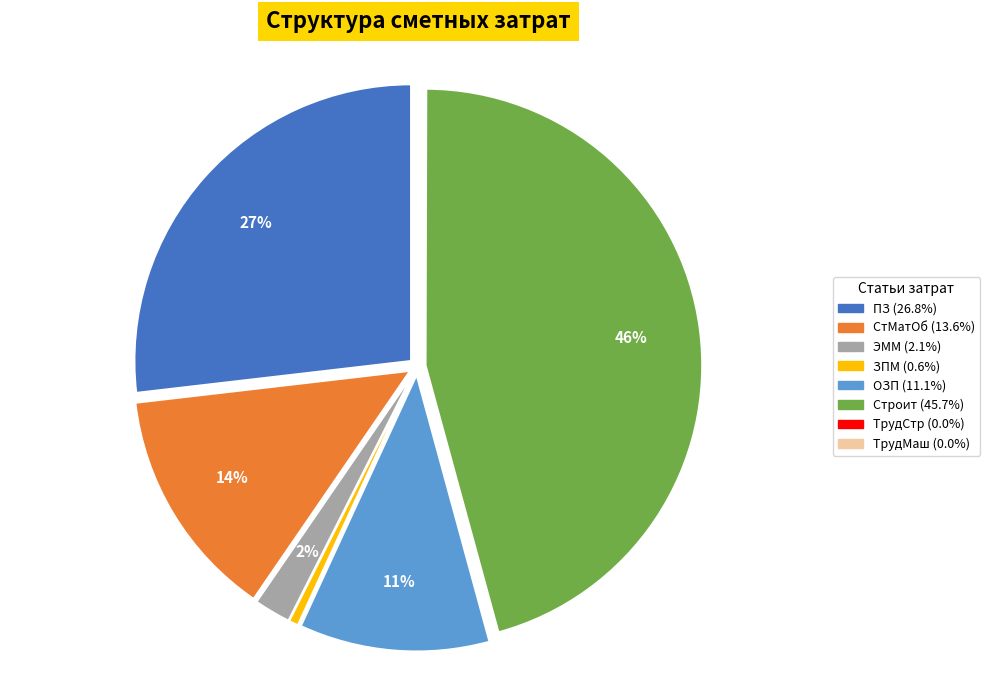

Combined, do ЭММ and Строит account for over 50%?

No